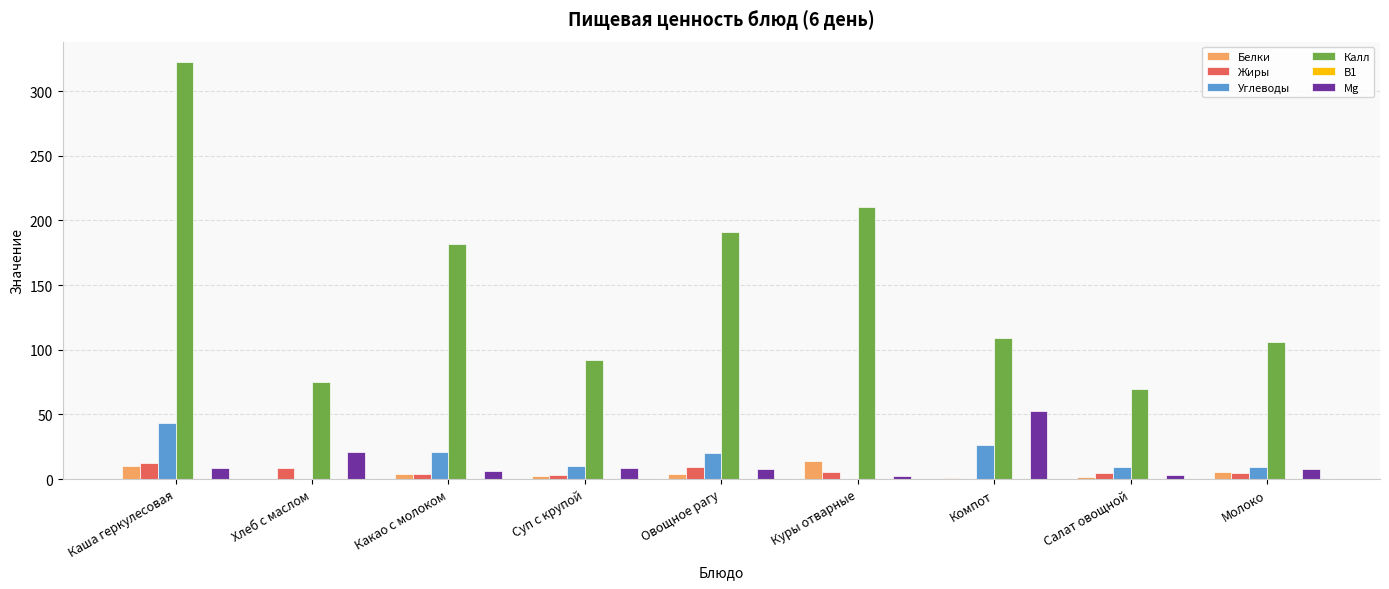

Between Суп с крупой and Компот, which series saw the biggest shift?

Mg